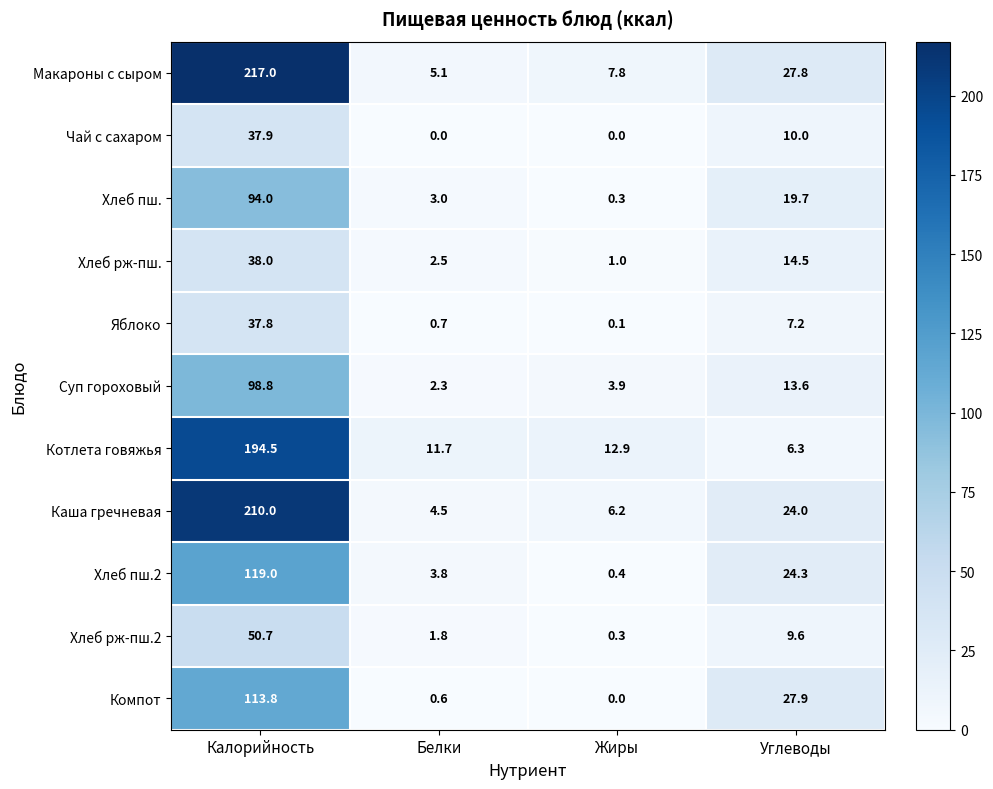

What is the total value across all series at Калорийность?

1211.5